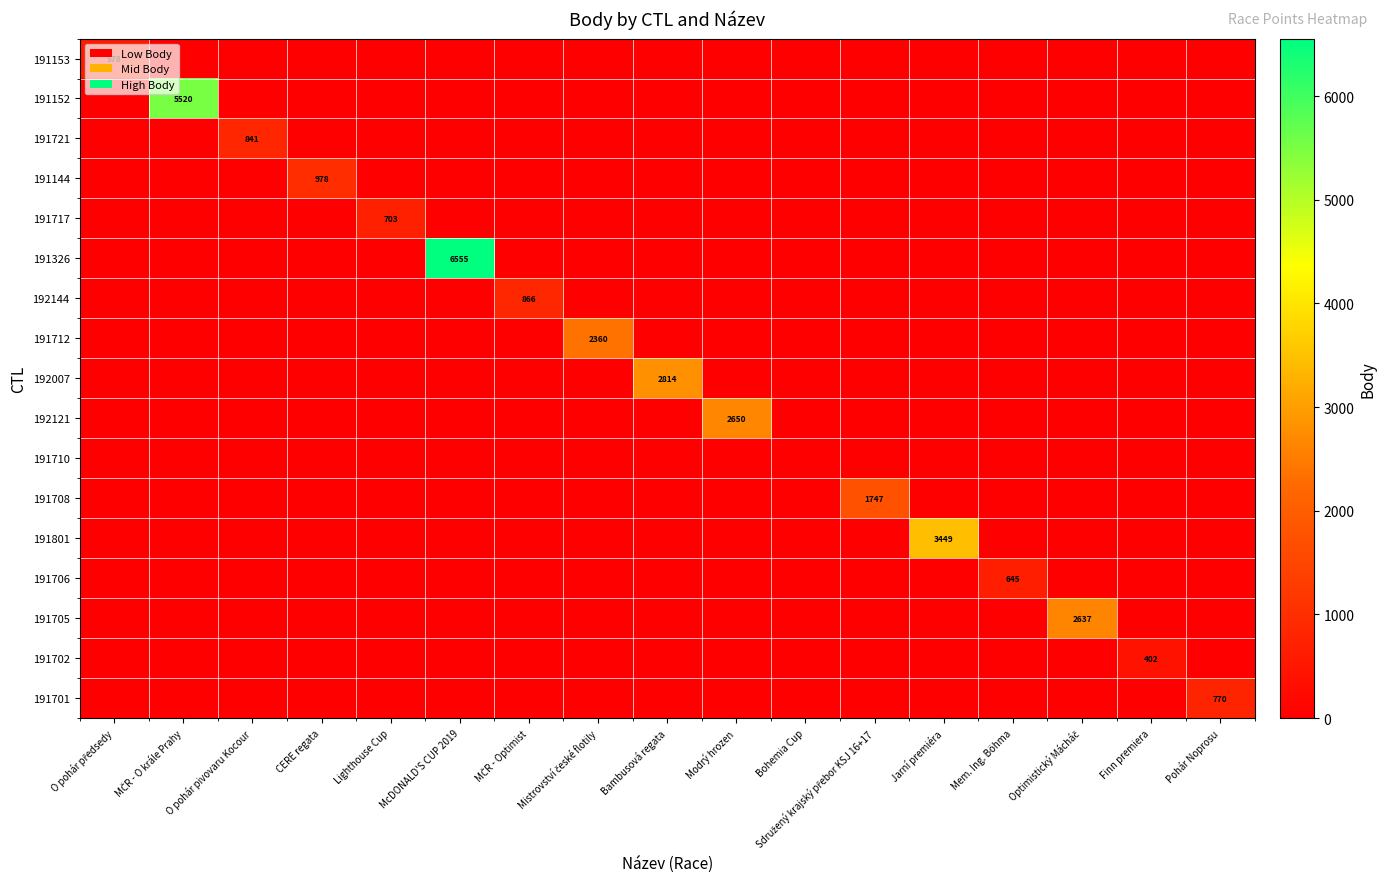

The value of 191701 at Pohár Noprosu is 1354. True or false?

False